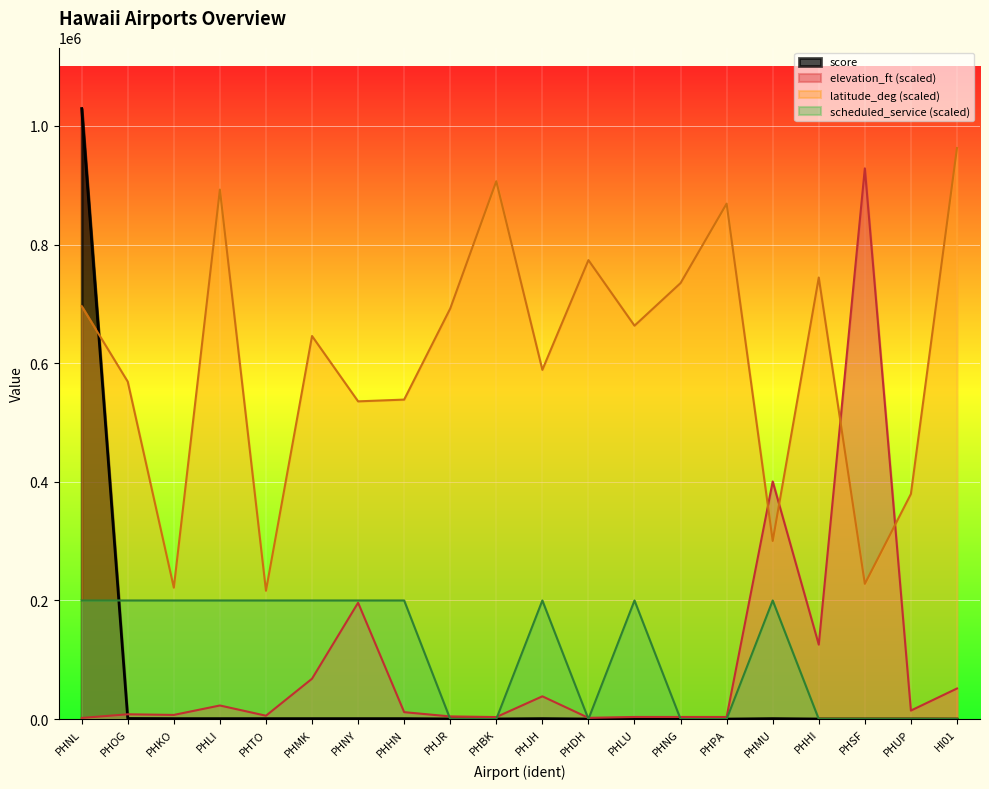

In score, how many points are lower than both neighbors (excluding endpoints)?

2